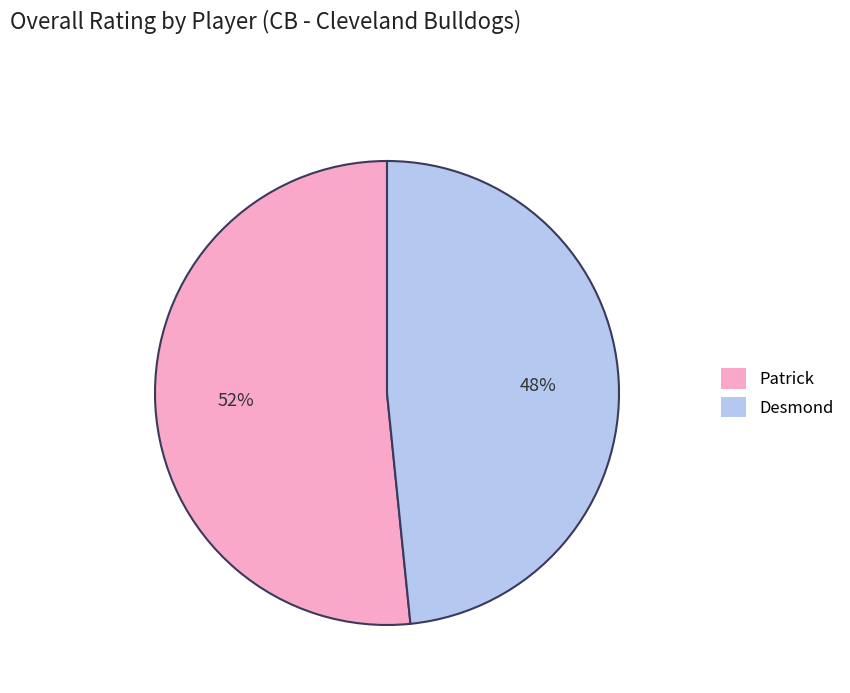

Between Desmond and Patrick, which is larger?

Patrick